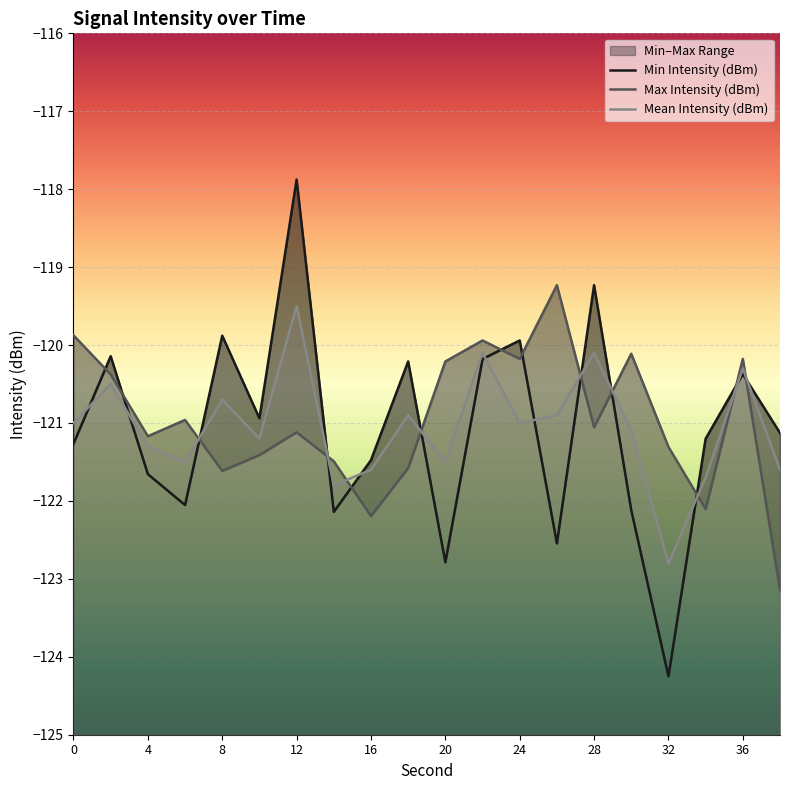

What is the sum of the Min Intensity (dBm) values at 30 and 34?

-243.3